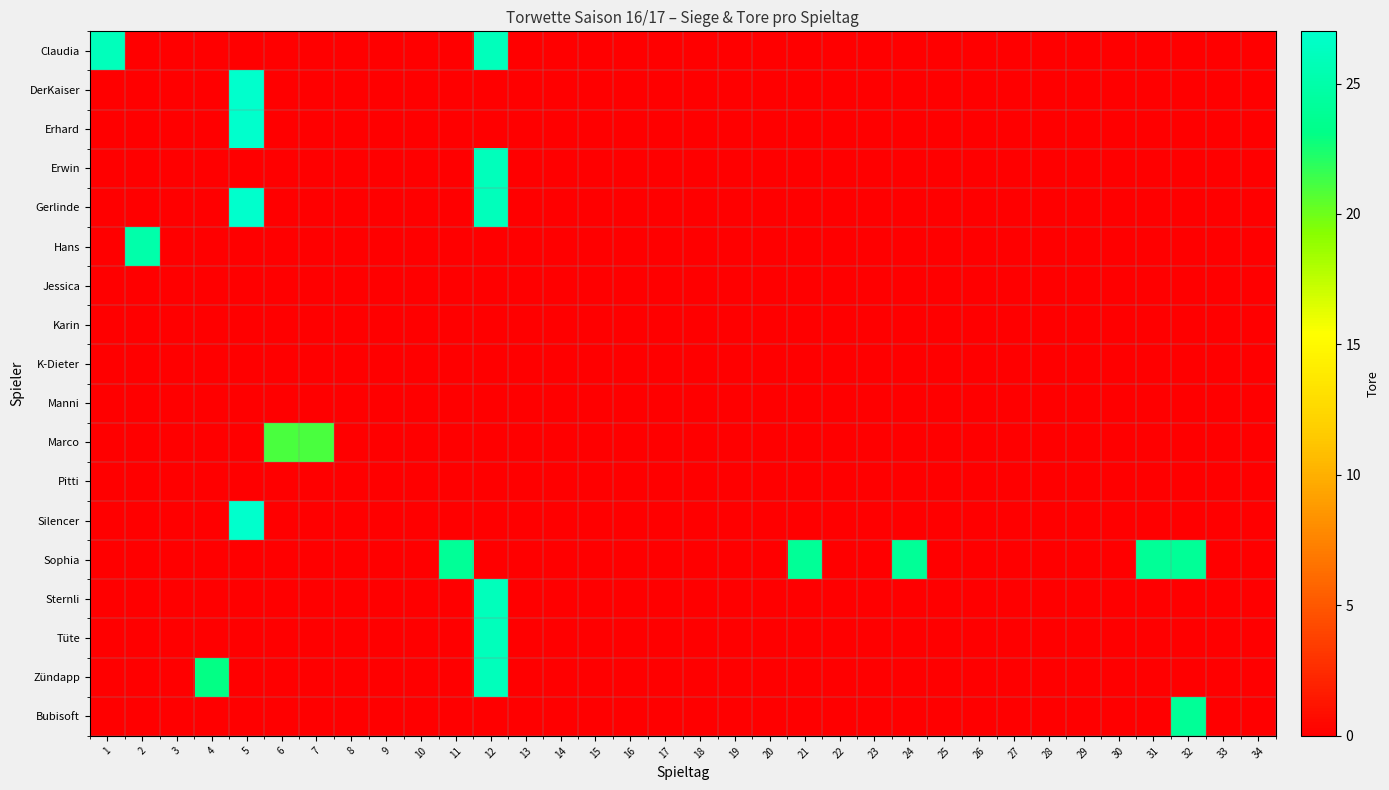

Reading right to left, extract all data points from this chart.

Claudia: 34=0	33=0	32=0	31=0	30=0	29=0	28=0	27=0	26=0	25=0	24=0	23=0	22=0	21=0	20=0	19=0	18=0	17=0	16=0	15=0	14=0	13=0	12=26	11=0	10=0	9=0	8=0	7=0	6=0	5=0	4=0	3=0	2=0	1=26
DerKaiser: 34=0	33=0	32=0	31=0	30=0	29=0	28=0	27=0	26=0	25=0	24=0	23=0	22=0	21=0	20=0	19=0	18=0	17=0	16=0	15=0	14=0	13=0	12=0	11=0	10=0	9=0	8=0	7=0	6=0	5=27	4=0	3=0	2=0	1=0
Erhard: 34=0	33=0	32=0	31=0	30=0	29=0	28=0	27=0	26=0	25=0	24=0	23=0	22=0	21=0	20=0	19=0	18=0	17=0	16=0	15=0	14=0	13=0	12=0	11=0	10=0	9=0	8=0	7=0	6=0	5=27	4=0	3=0	2=0	1=0
Erwin: 34=0	33=0	32=0	31=0	30=0	29=0	28=0	27=0	26=0	25=0	24=0	23=0	22=0	21=0	20=0	19=0	18=0	17=0	16=0	15=0	14=0	13=0	12=26	11=0	10=0	9=0	8=0	7=0	6=0	5=0	4=0	3=0	2=0	1=0
Gerlinde: 34=0	33=0	32=0	31=0	30=0	29=0	28=0	27=0	26=0	25=0	24=0	23=0	22=0	21=0	20=0	19=0	18=0	17=0	16=0	15=0	14=0	13=0	12=26	11=0	10=0	9=0	8=0	7=0	6=0	5=27	4=0	3=0	2=0	1=0
Hans: 34=0	33=0	32=0	31=0	30=0	29=0	28=0	27=0	26=0	25=0	24=0	23=0	22=0	21=0	20=0	19=0	18=0	17=0	16=0	15=0	14=0	13=0	12=0	11=0	10=0	9=0	8=0	7=0	6=0	5=0	4=0	3=0	2=25	1=0
Jessica: 34=0	33=0	32=0	31=0	30=0	29=0	28=0	27=0	26=0	25=0	24=0	23=0	22=0	21=0	20=0	19=0	18=0	17=0	16=0	15=0	14=0	13=0	12=0	11=0	10=0	9=0	8=0	7=0	6=0	5=0	4=0	3=0	2=0	1=0
Karin: 34=0	33=0	32=0	31=0	30=0	29=0	28=0	27=0	26=0	25=0	24=0	23=0	22=0	21=0	20=0	19=0	18=0	17=0	16=0	15=0	14=0	13=0	12=0	11=0	10=0	9=0	8=0	7=0	6=0	5=0	4=0	3=0	2=0	1=0
K-Dieter: 34=0	33=0	32=0	31=0	30=0	29=0	28=0	27=0	26=0	25=0	24=0	23=0	22=0	21=0	20=0	19=0	18=0	17=0	16=0	15=0	14=0	13=0	12=0	11=0	10=0	9=0	8=0	7=0	6=0	5=0	4=0	3=0	2=0	1=0
Manni: 34=0	33=0	32=0	31=0	30=0	29=0	28=0	27=0	26=0	25=0	24=0	23=0	22=0	21=0	20=0	19=0	18=0	17=0	16=0	15=0	14=0	13=0	12=0	11=0	10=0	9=0	8=0	7=0	6=0	5=0	4=0	3=0	2=0	1=0
Marco: 34=0	33=0	32=0	31=0	30=0	29=0	28=0	27=0	26=0	25=0	24=0	23=0	22=0	21=0	20=0	19=0	18=0	17=0	16=0	15=0	14=0	13=0	12=0	11=0	10=0	9=0	8=0	7=21	6=21	5=0	4=0	3=0	2=0	1=0
Pitti: 34=0	33=0	32=0	31=0	30=0	29=0	28=0	27=0	26=0	25=0	24=0	23=0	22=0	21=0	20=0	19=0	18=0	17=0	16=0	15=0	14=0	13=0	12=0	11=0	10=0	9=0	8=0	7=0	6=0	5=0	4=0	3=0	2=0	1=0
Silencer: 34=0	33=0	32=0	31=0	30=0	29=0	28=0	27=0	26=0	25=0	24=0	23=0	22=0	21=0	20=0	19=0	18=0	17=0	16=0	15=0	14=0	13=0	12=0	11=0	10=0	9=0	8=0	7=0	6=0	5=27	4=0	3=0	2=0	1=0
Sophia: 34=0	33=0	32=24	31=24	30=0	29=0	28=0	27=0	26=0	25=0	24=24	23=0	22=0	21=24	20=0	19=0	18=0	17=0	16=0	15=0	14=0	13=0	12=0	11=24	10=0	9=0	8=0	7=0	6=0	5=0	4=0	3=0	2=0	1=0
Sternli: 34=0	33=0	32=0	31=0	30=0	29=0	28=0	27=0	26=0	25=0	24=0	23=0	22=0	21=0	20=0	19=0	18=0	17=0	16=0	15=0	14=0	13=0	12=26	11=0	10=0	9=0	8=0	7=0	6=0	5=0	4=0	3=0	2=0	1=0
Tüte: 34=0	33=0	32=0	31=0	30=0	29=0	28=0	27=0	26=0	25=0	24=0	23=0	22=0	21=0	20=0	19=0	18=0	17=0	16=0	15=0	14=0	13=0	12=26	11=0	10=0	9=0	8=0	7=0	6=0	5=0	4=0	3=0	2=0	1=0
Zündapp: 34=0	33=0	32=0	31=0	30=0	29=0	28=0	27=0	26=0	25=0	24=0	23=0	22=0	21=0	20=0	19=0	18=0	17=0	16=0	15=0	14=0	13=0	12=26	11=0	10=0	9=0	8=0	7=0	6=0	5=0	4=23	3=0	2=0	1=0
Bubisoft: 34=0	33=0	32=24	31=0	30=0	29=0	28=0	27=0	26=0	25=0	24=0	23=0	22=0	21=0	20=0	19=0	18=0	17=0	16=0	15=0	14=0	13=0	12=0	11=0	10=0	9=0	8=0	7=0	6=0	5=0	4=0	3=0	2=0	1=0